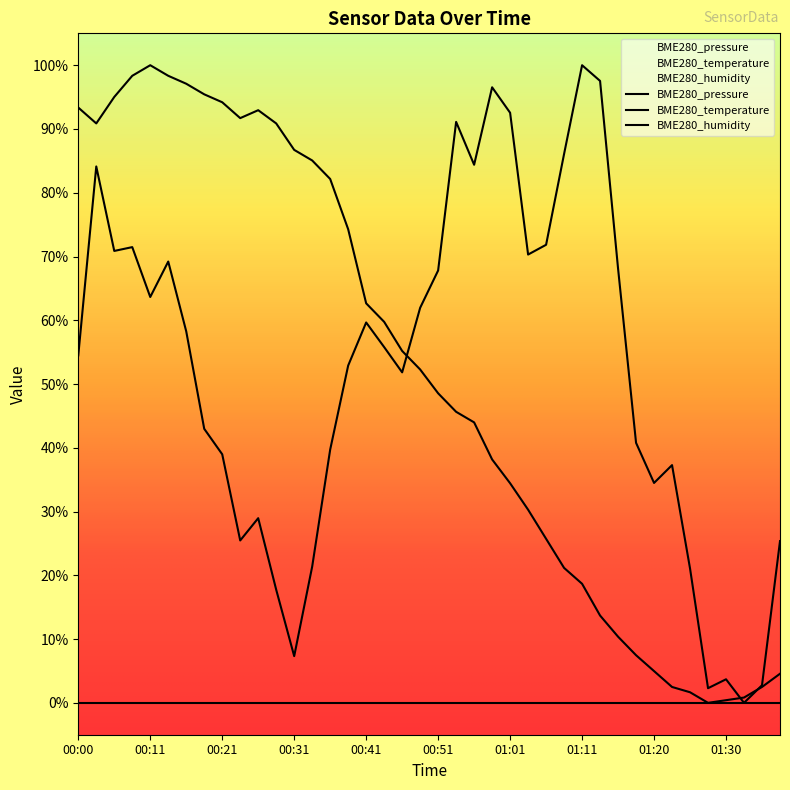

Which series ends up on top after the final intersection of BME280_temperature and BME280_pressure?

BME280_pressure